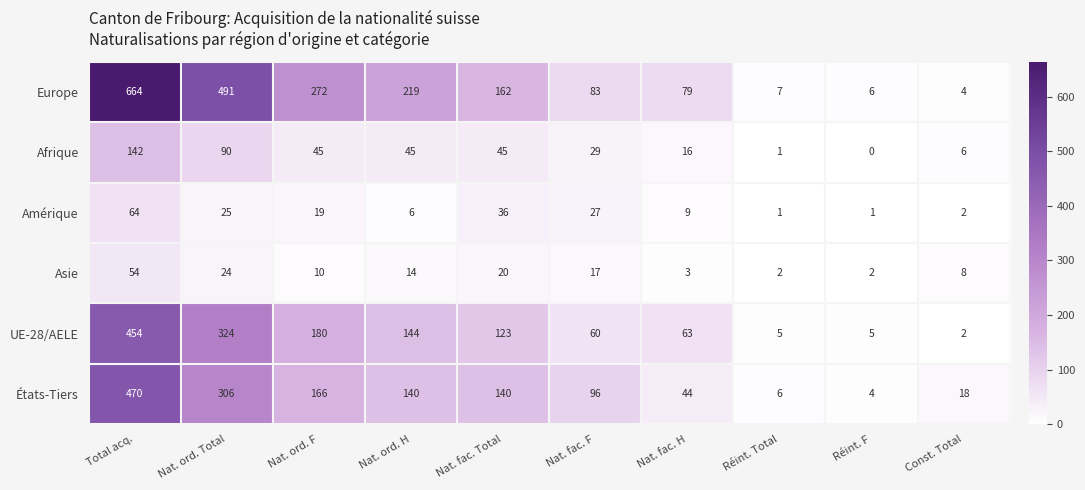

At Total acq., list the series in order from smallest to largest.

Asie, Amérique, Afrique, UE-28/AELE, États-Tiers, Europe